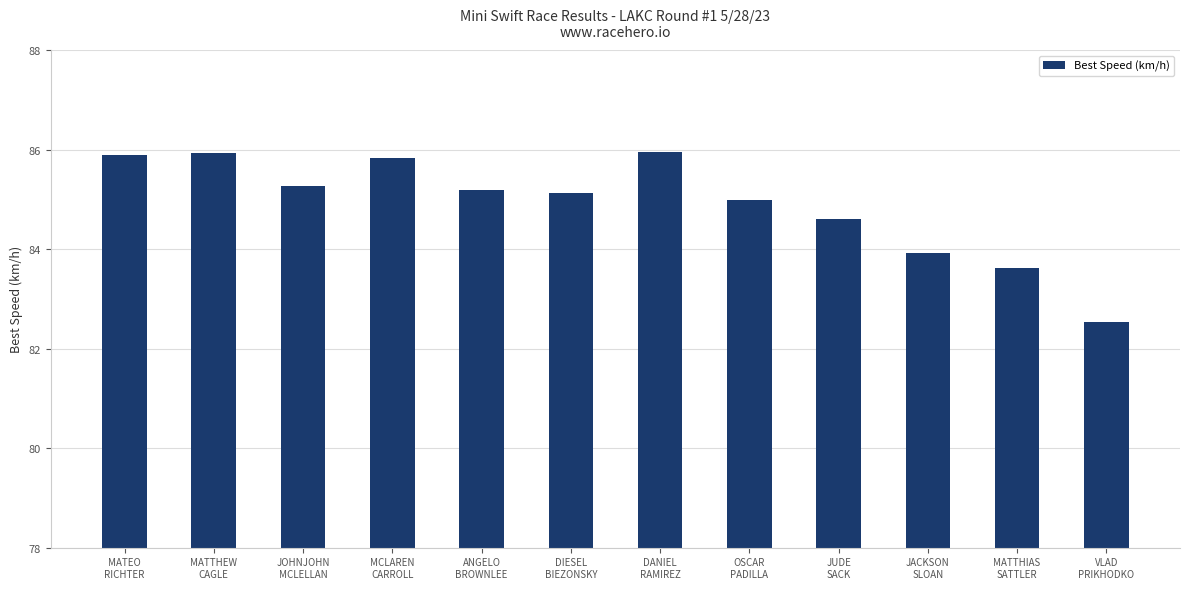

What is the difference between the second highest and second lowest values?

2.3